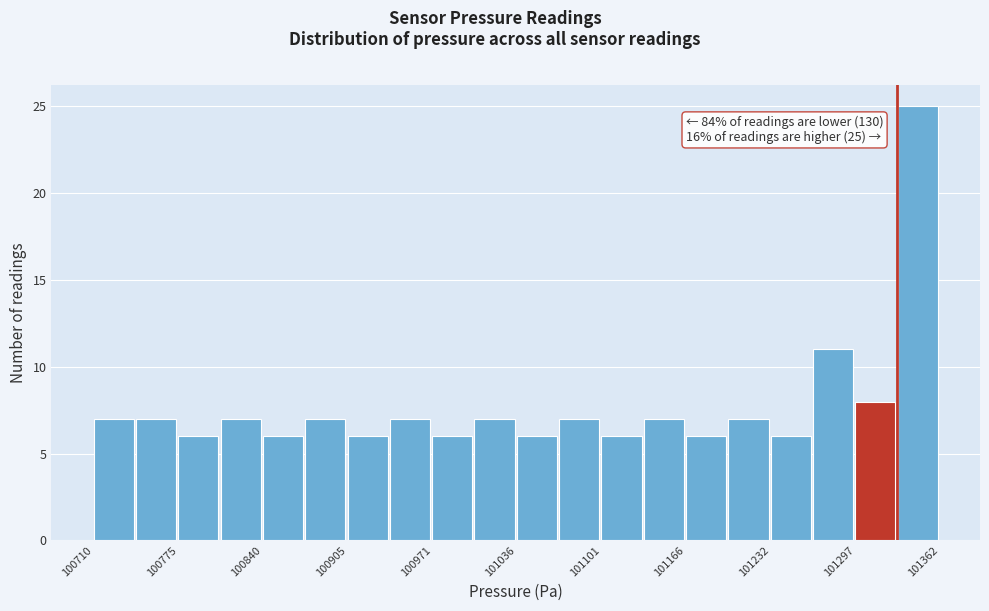

Read against the x-axis, roughly where is the centre of the tallest bar?

101350